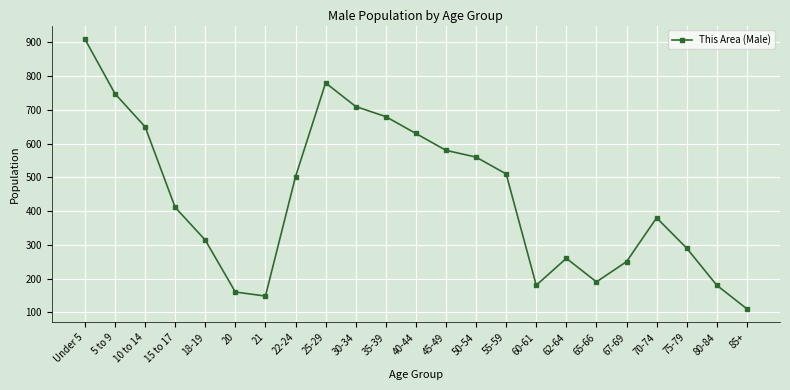

What is the maximum value shown in the chart?

910